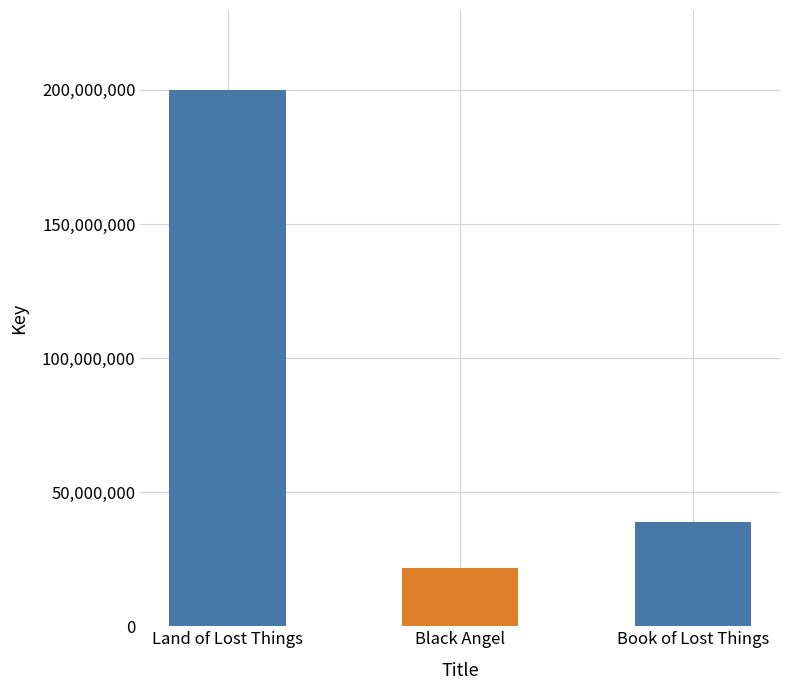

List the labels in order of value, smallest first.

Black Angel, Book of Lost Things, Land of Lost Things